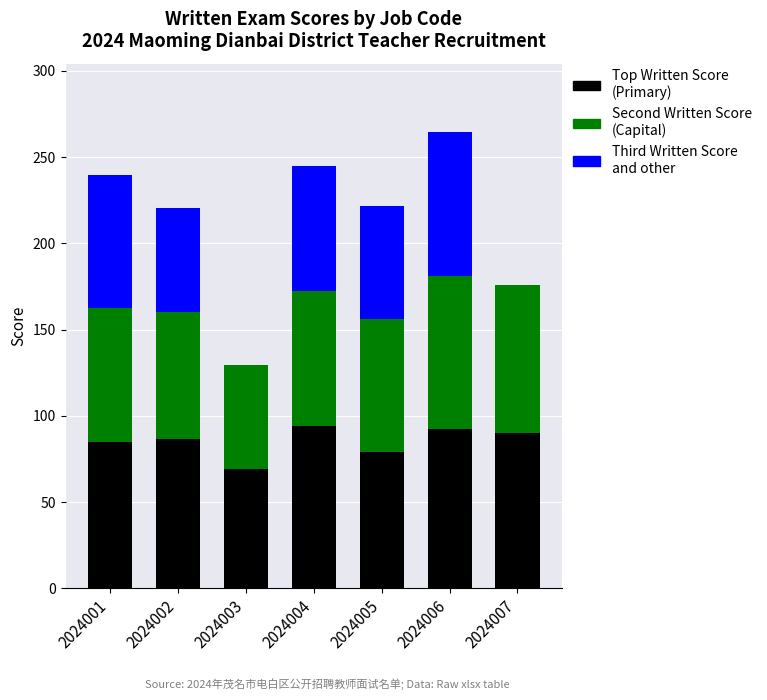

At which category is the sum across all series the highest?

2024006